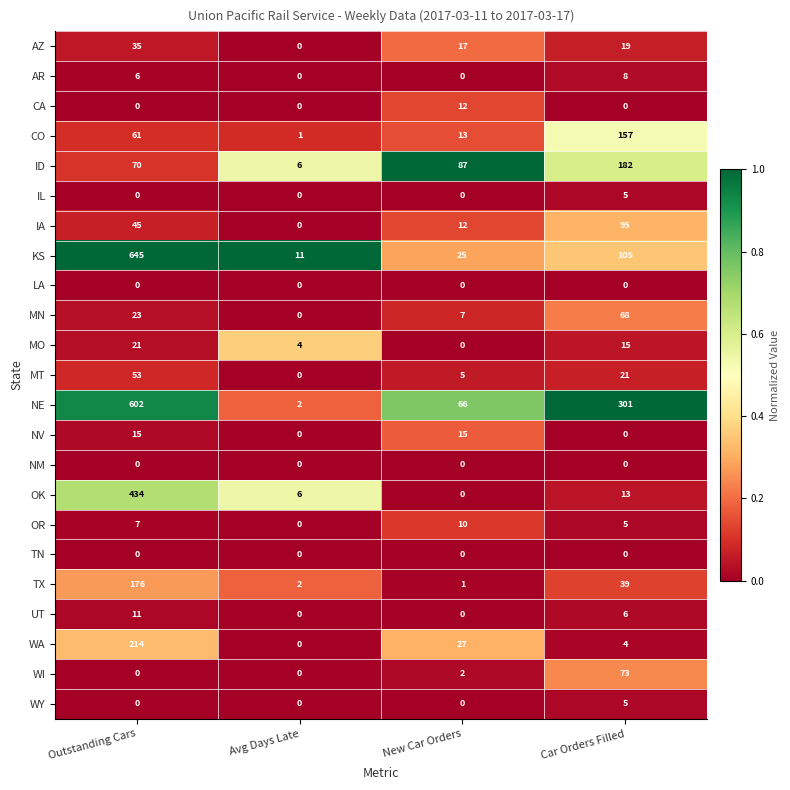

Count the number of data series in this chart.

23